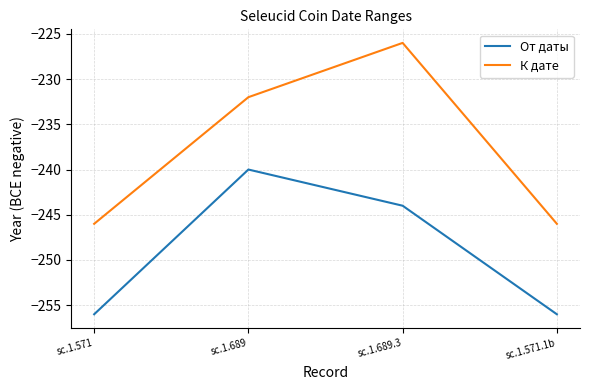

At sc.1.571.1b, list the series in order from largest to smallest.

К дате, От даты